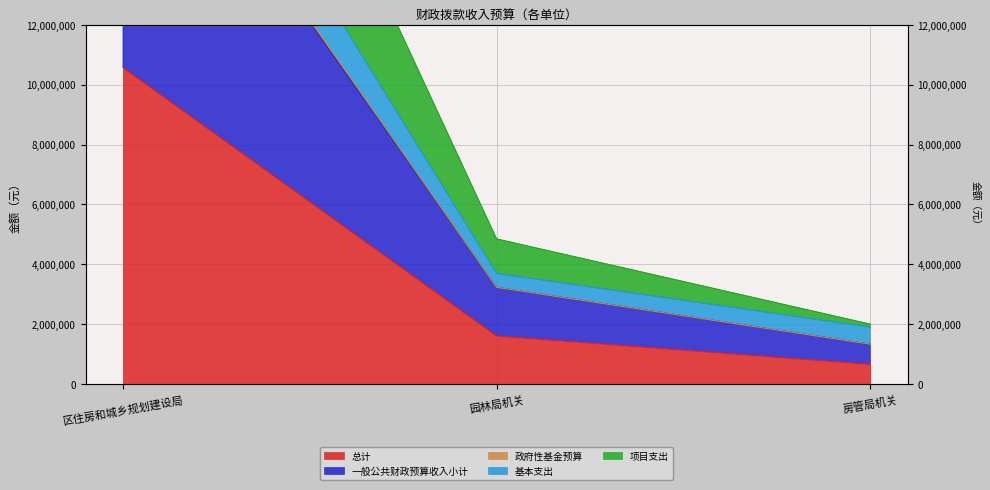

Reading left to right, extract all data points from this chart.

总计: 10578009.3	1617000.0	668279.0
一般公共财政预算收入小计: 20946018.5	3234000.0	1336558.0
政府性基金预算: 23890743.5	3701000.0	1904837.0
基本支出: 31724027.8	4851000.0	2004837.0
项目支出: 21146018.5	3234000.0	1336558.0